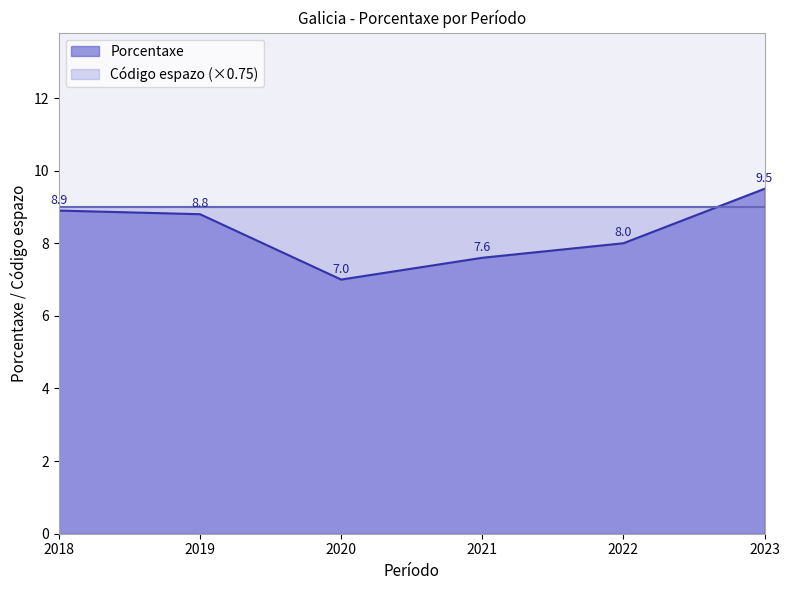

True or false: Porcentaxe and Código espazo cross at least once.

False